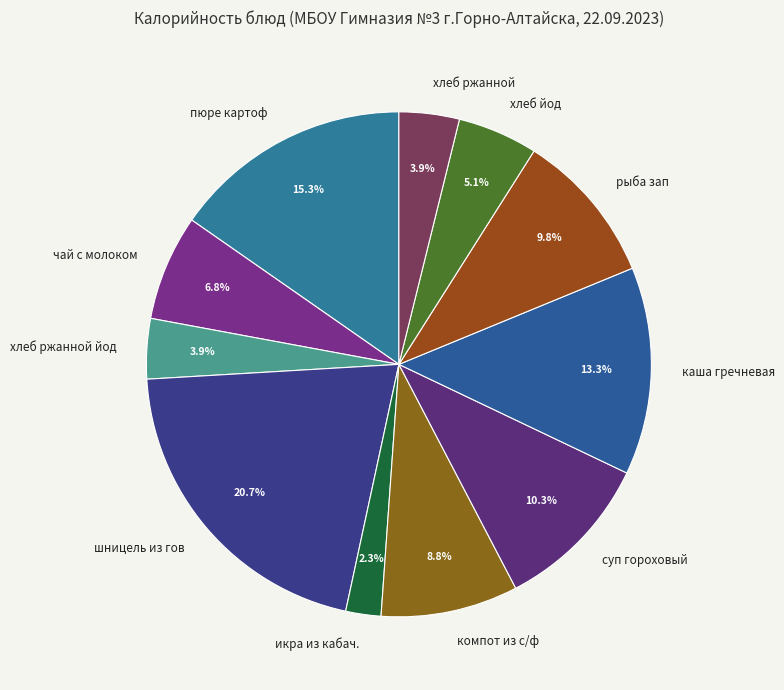

True or false: хлеб йод accounts for 5% of the total.

True